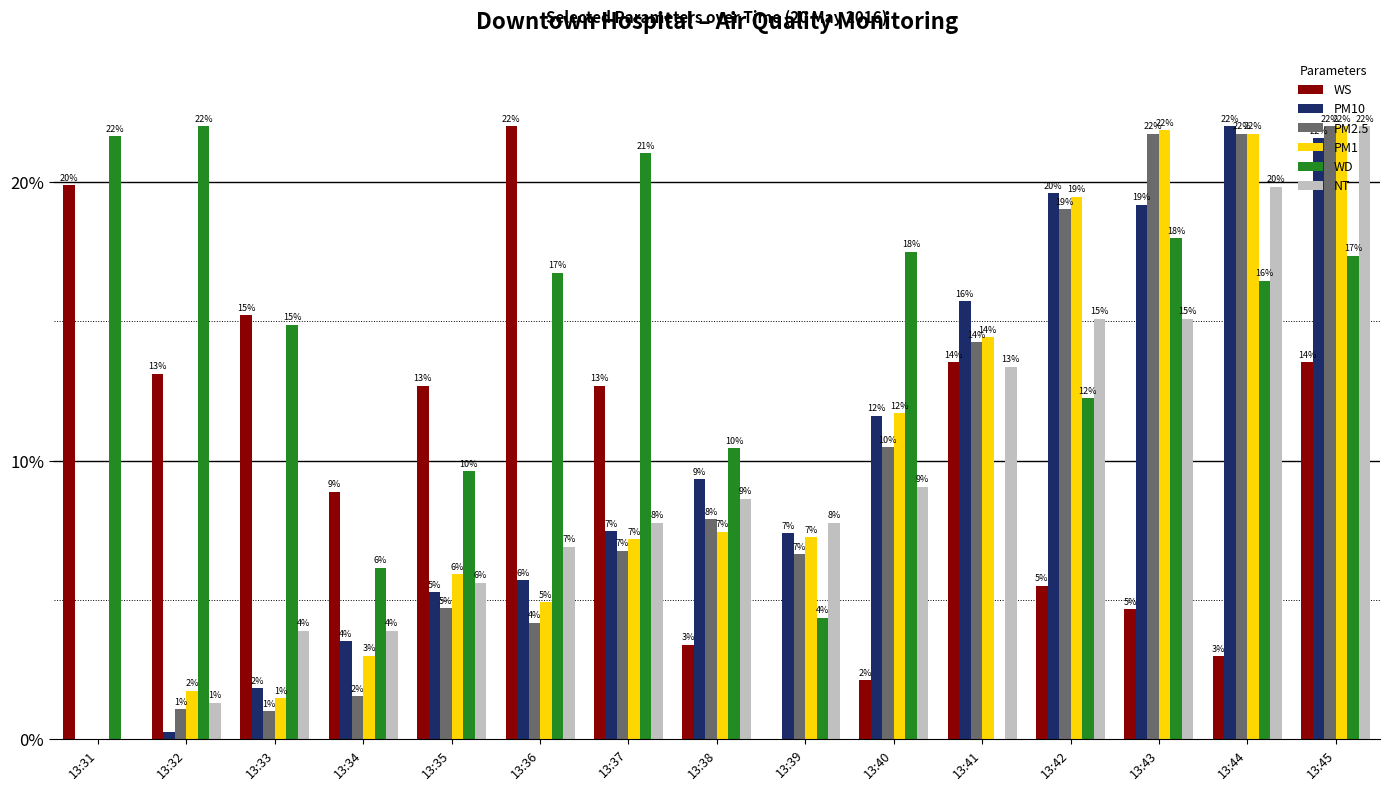

What are all the series names shown in the legend?

WS, PM10, PM2.5, PM1, WD, NT